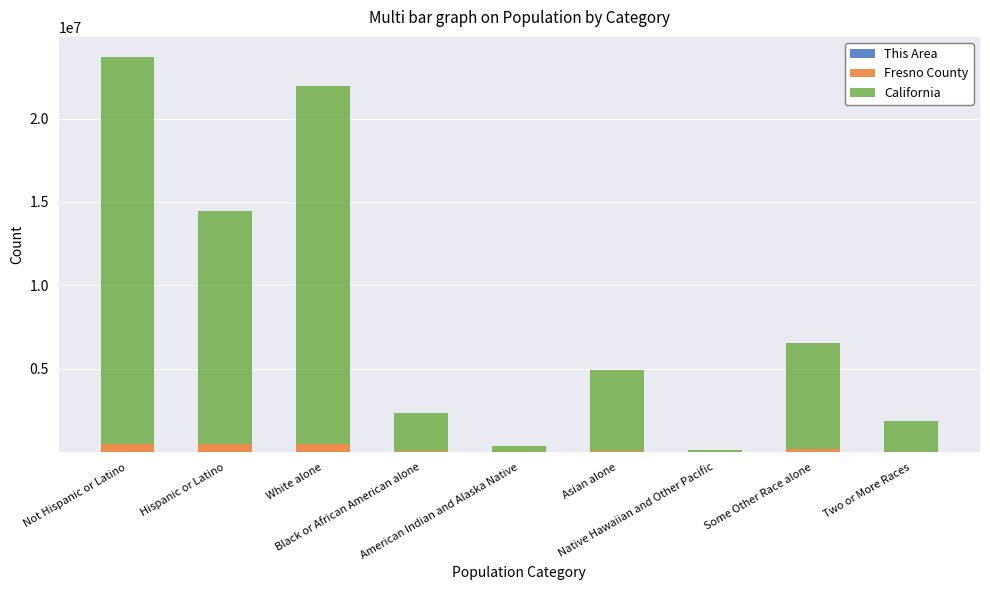

What value does the California series have at Some Other Race alone, to the nearest 100?

6317400